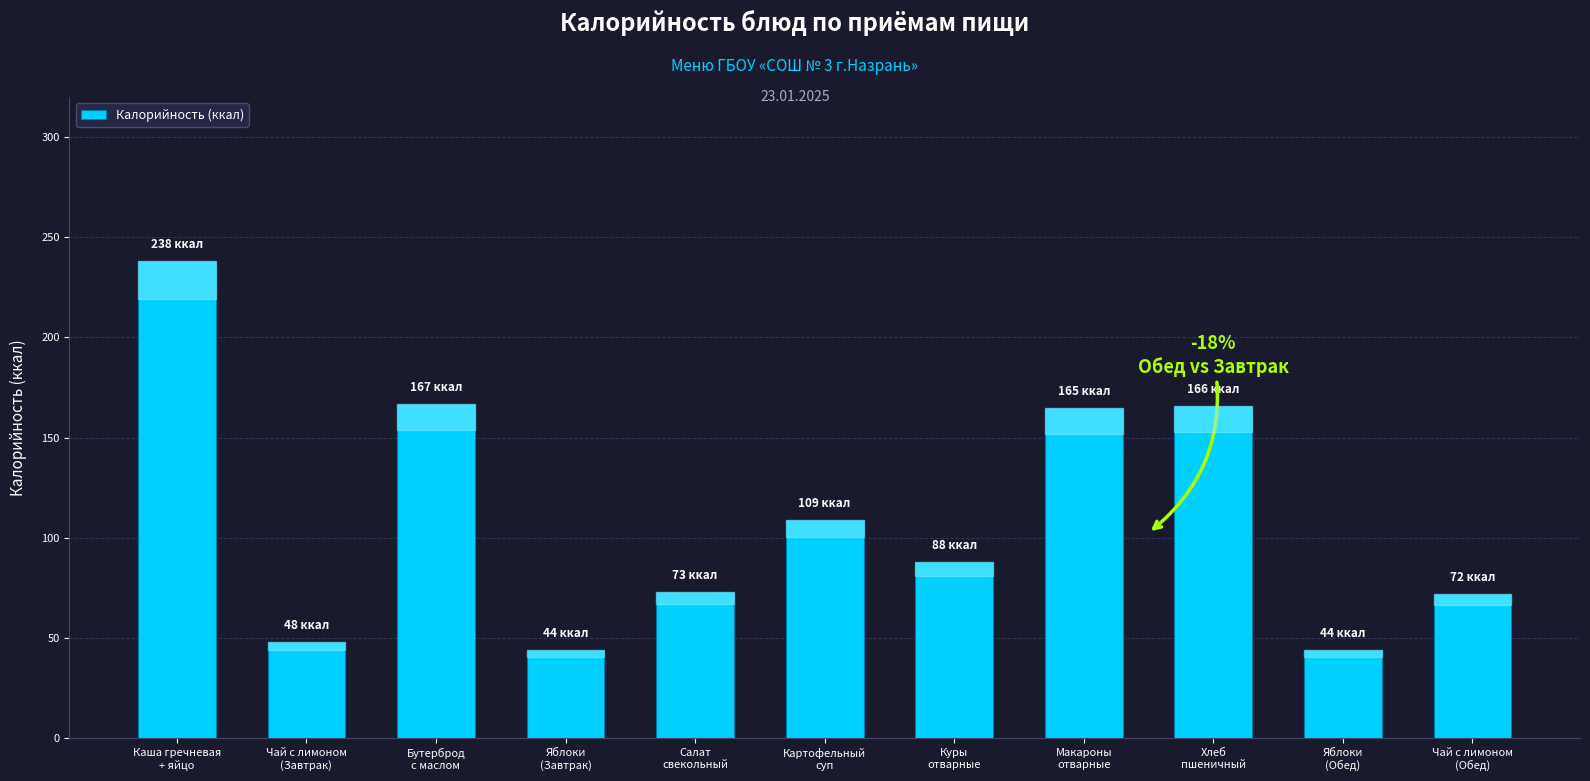

What is the minimum value shown in the chart?

44